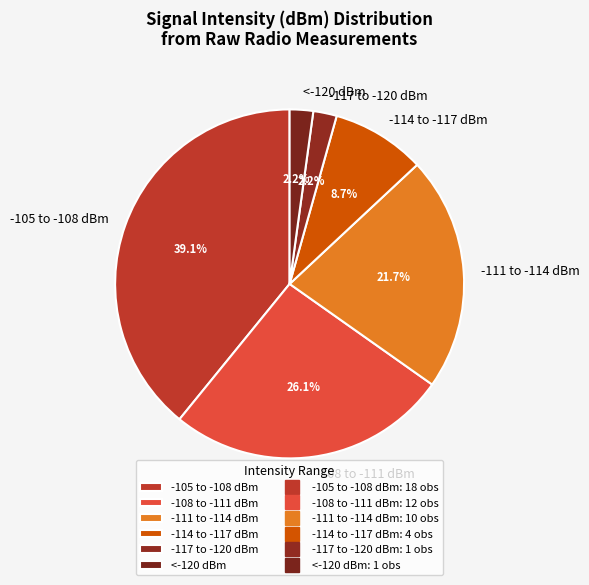

Does any single category account for the majority?

No